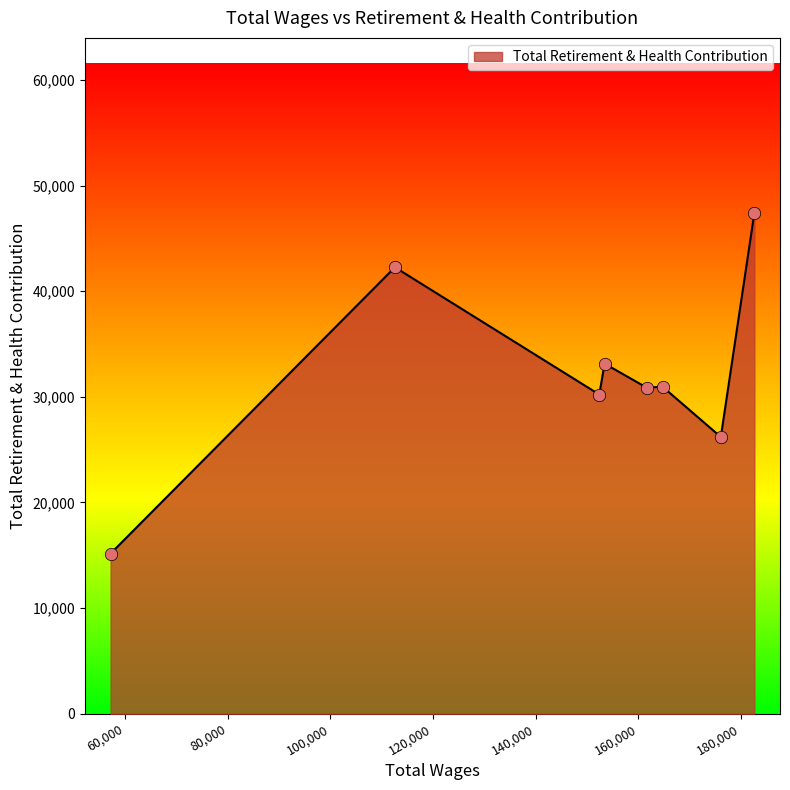

True or false: the data has more than 1 interior local peaks.

True